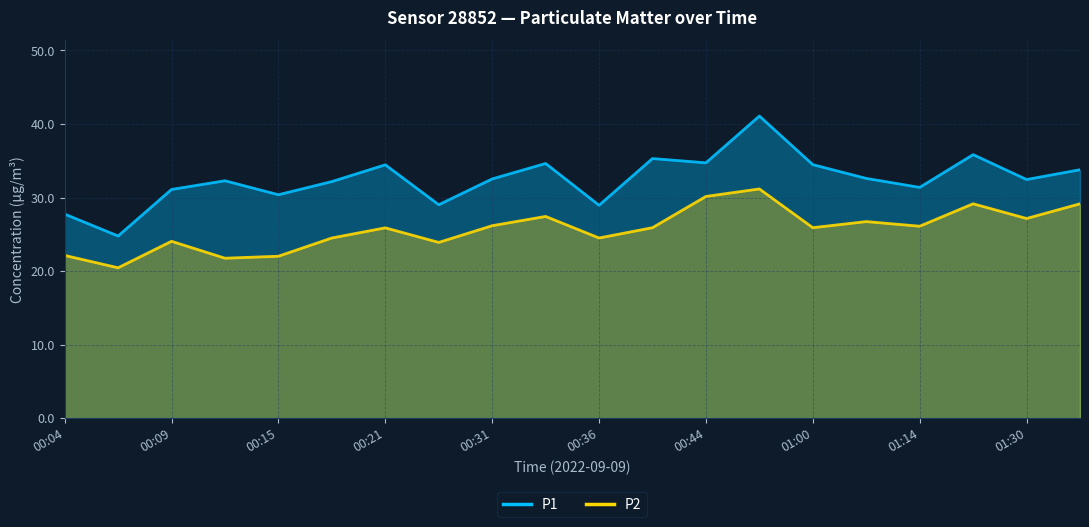

Reading left to right, list all the values displayed in this chart.

P1: 00:04=27.8	00:07=24.8	00:09=31.1	00:12=32.3	00:15=30.4	00:18=32.2	00:21=34.5	00:23=29.0	00:31=32.5	00:34=34.6	00:36=28.9	00:39=35.3	00:44=34.7	00:58=41.1	01:00=34.5	01:04=32.6	01:14=31.4	01:28=35.8	01:30=32.5	01:33=33.8
P2: 00:04=22.1	00:07=20.4	00:09=24.1	00:12=21.8	00:15=22.0	00:18=24.5	00:21=25.9	00:23=23.9	00:31=26.2	00:34=27.4	00:36=24.5	00:39=25.9	00:44=30.1	00:58=31.2	01:00=25.9	01:04=26.7	01:14=26.1	01:28=29.1	01:30=27.1	01:33=29.1